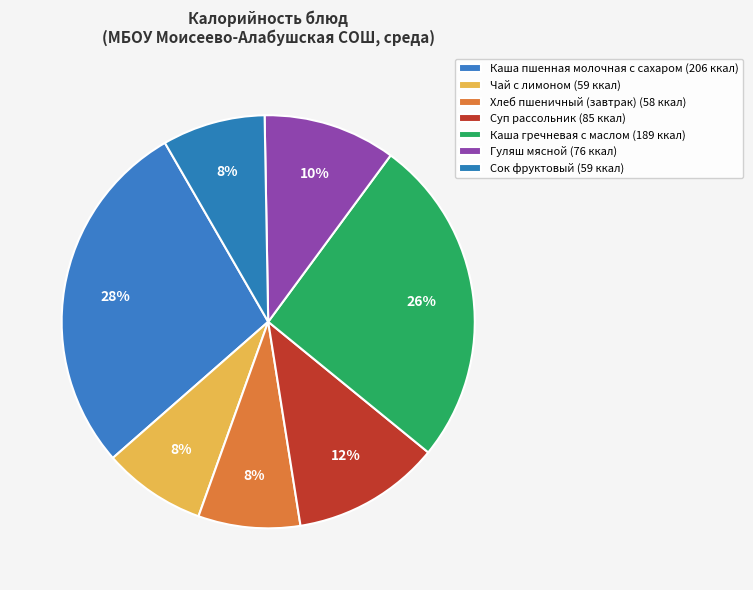

Count the number of slices in the pie.

7